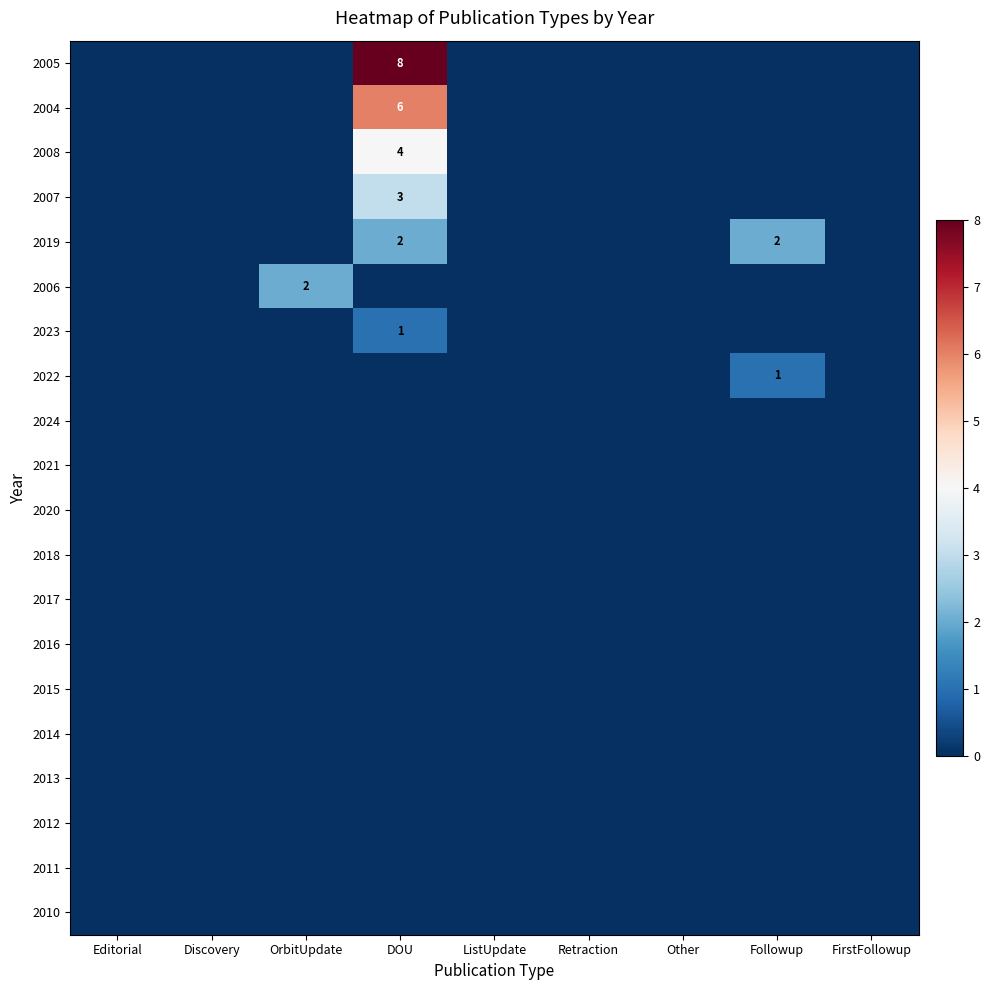

At which category is the sum across all series the highest?

DOU